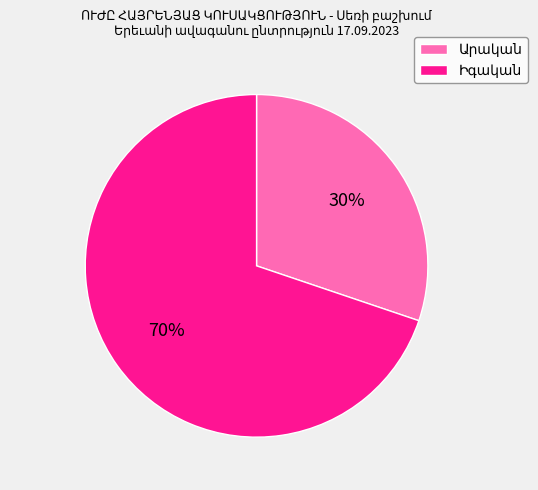

Is there any slice that represents more than half of the pie?

Yes